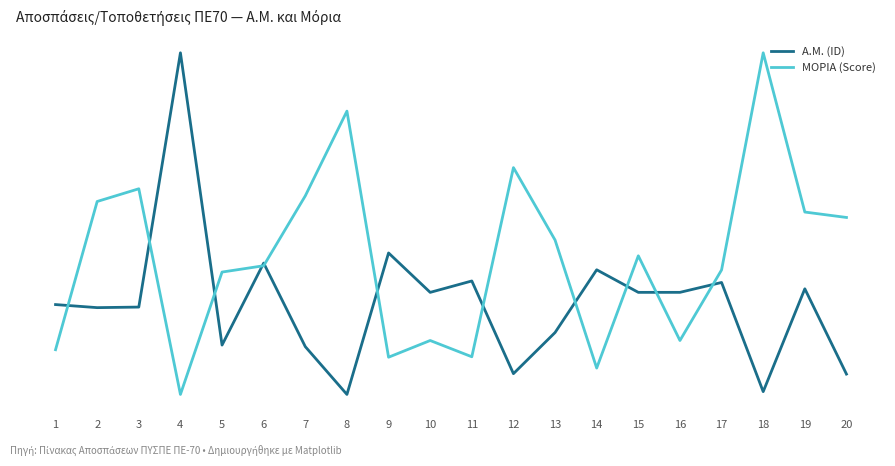

What are all the series names shown in the legend?

Α.Μ. (ID), ΜΟΡΙΑ (Score)